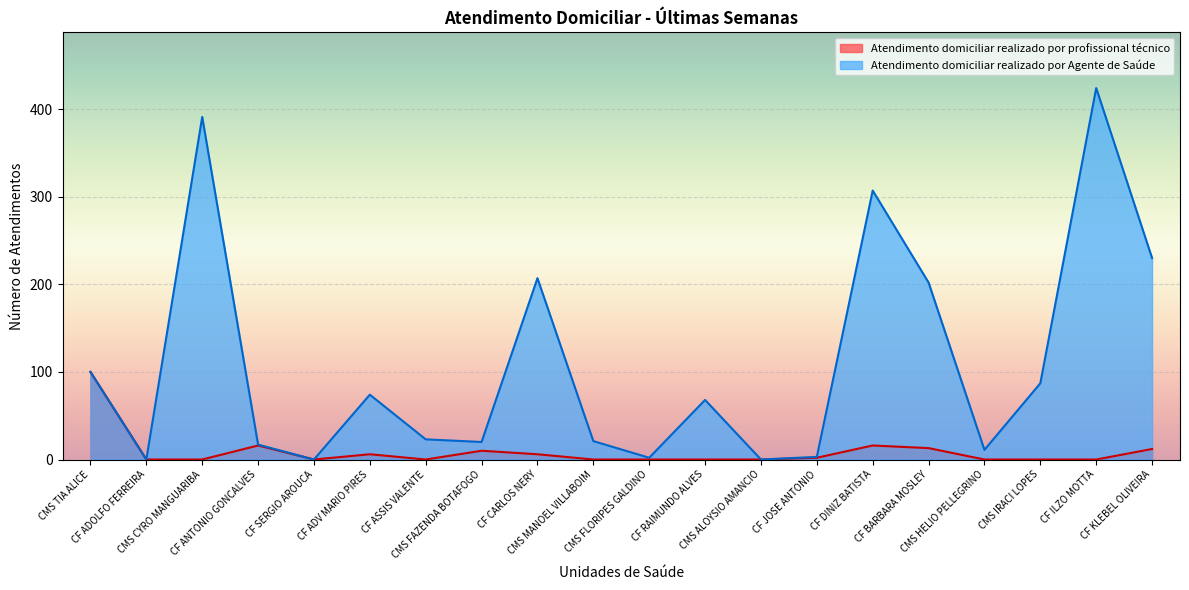

Reading left to right, list all the values displayed in this chart.

Atendimento domiciliar realizado por profissional técnico: CMS TIA ALICE=100	CF ADOLFO FERREIRA=0	CMS CYRO MANGUARIBA=0	CF ANTONIO GONCALVES=16	CF SERGIO AROUCA=0	CF ADV MARIO PIRES=6	CF ASSIS VALENTE=0	CMS FAZENDA BOTAFOGO=10	CF CARLOS NERY=6	CMS MANOEL VILLABOIM=0	CMS FLORIPES GALDINO=0	CF RAIMUNDO ALVES=0	CMS ALOYSIO AMANCIO=0	CF JOSE ANTONIO=2	CF DINIZ BATISTA=16	CF BARBARA MOSLEY=13	CMS HELIO PELLEGRINO=0	CMS IRACI LOPES=0	CF ILZO MOTTA=0	CF KLEBEL OLIVEIRA=12
Atendimento domiciliar realizado por Agente de Saúde: CMS TIA ALICE=100	CF ADOLFO FERREIRA=0	CMS CYRO MANGUARIBA=391	CF ANTONIO GONCALVES=17	CF SERGIO AROUCA=0	CF ADV MARIO PIRES=74	CF ASSIS VALENTE=23	CMS FAZENDA BOTAFOGO=20	CF CARLOS NERY=207	CMS MANOEL VILLABOIM=21	CMS FLORIPES GALDINO=2	CF RAIMUNDO ALVES=68	CMS ALOYSIO AMANCIO=0	CF JOSE ANTONIO=3	CF DINIZ BATISTA=307	CF BARBARA MOSLEY=202	CMS HELIO PELLEGRINO=11	CMS IRACI LOPES=87	CF ILZO MOTTA=424	CF KLEBEL OLIVEIRA=230